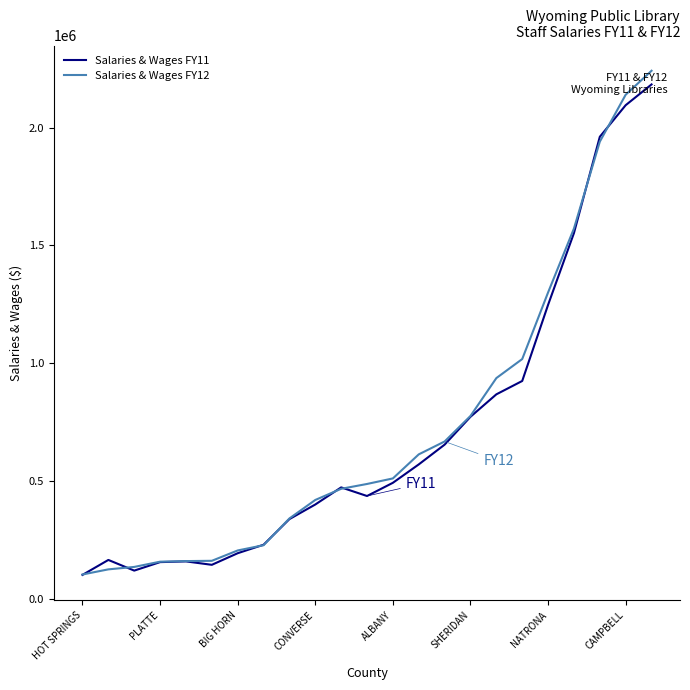

How many lines are shown in the chart?

2